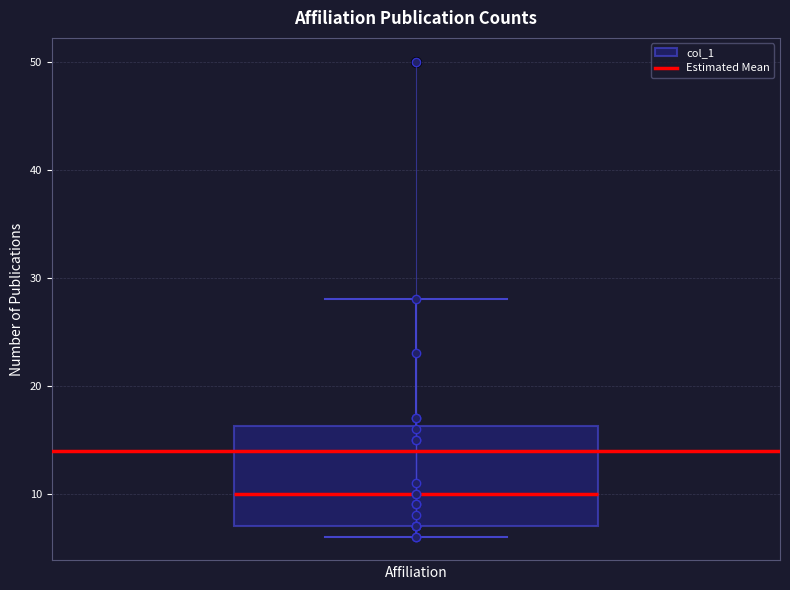

Transcribe this box plot: give where the median line is, the range the box spans, and where the two whiskers end, as read against the y-axis. The values are not printed on the chart, so give them approximately, as read against the axis.

median 10, box 7 to 16, whiskers 6 to 28